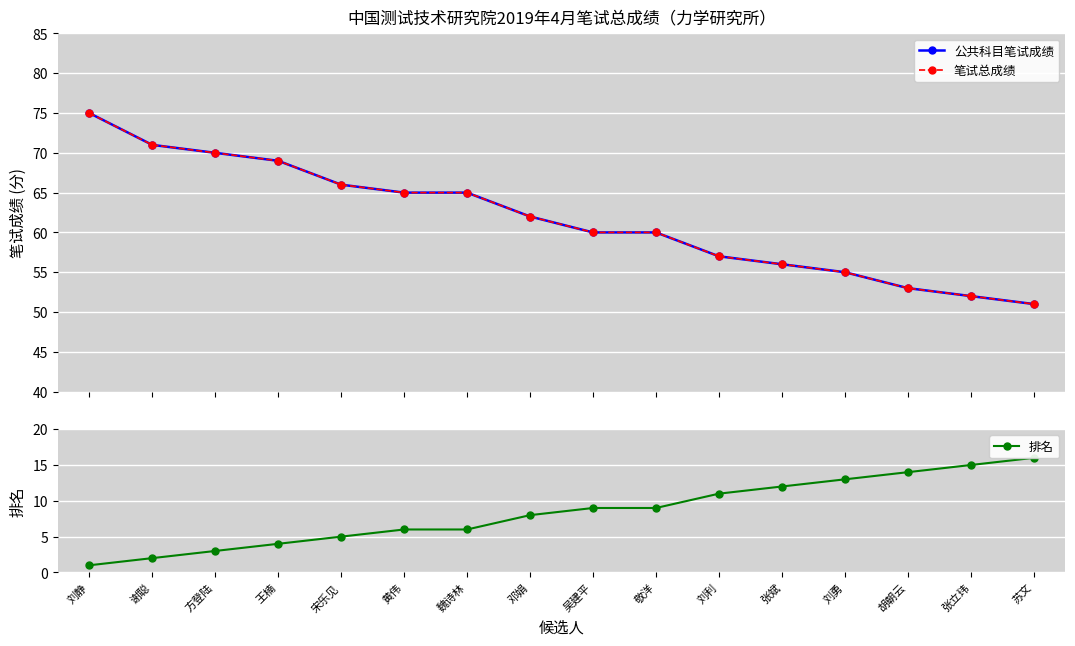

Which series has the widest spread of values?

公共科目笔试成绩